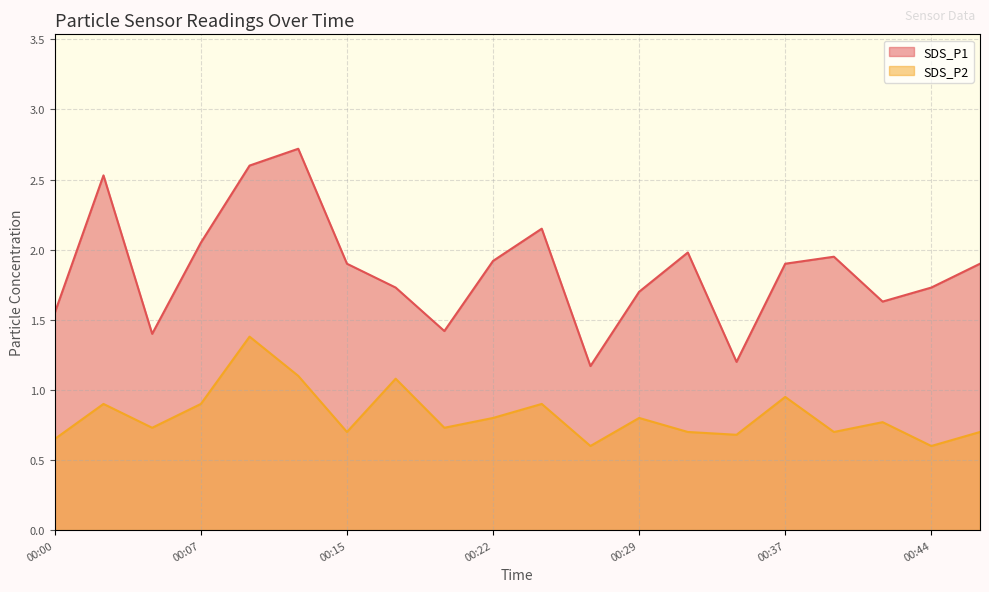

True or false: SDS_P1 and SDS_P2 intersect in this chart.

False